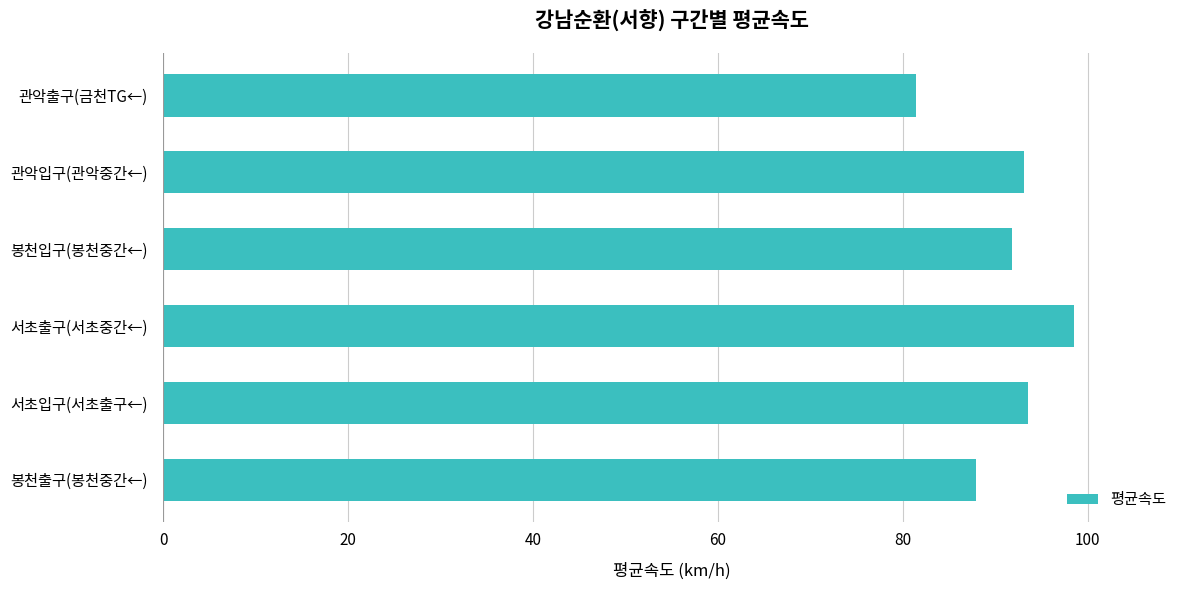

What is the minimum value shown in the chart?

81.4